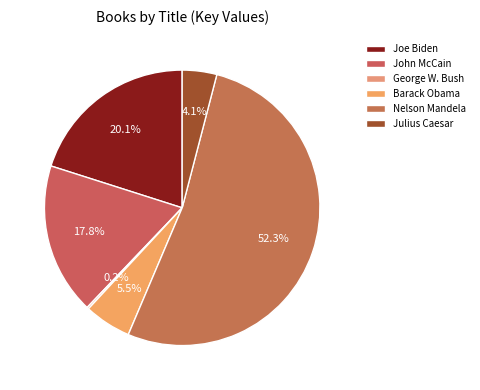

Is there any slice that represents more than half of the pie?

Yes